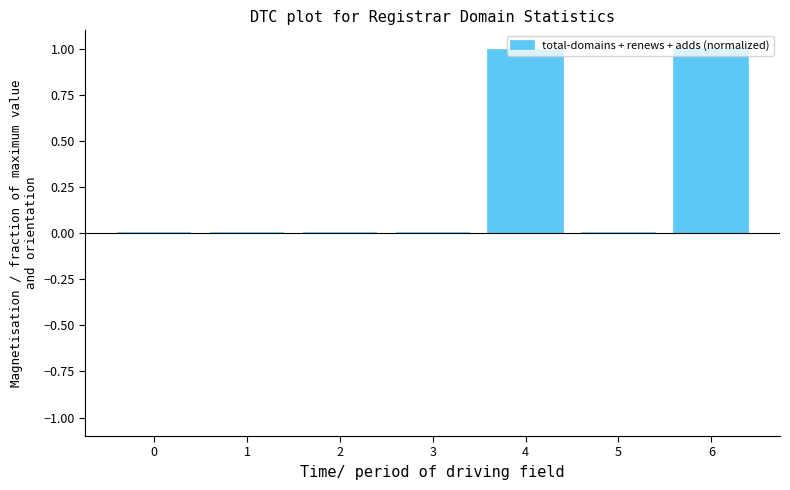

Is it true that the value at 3 is -0.0?

True